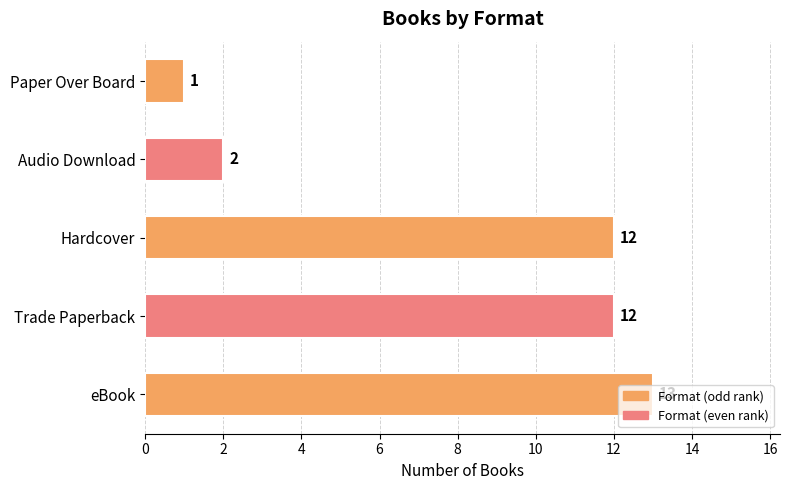

What is the maximum value shown in the chart?

13